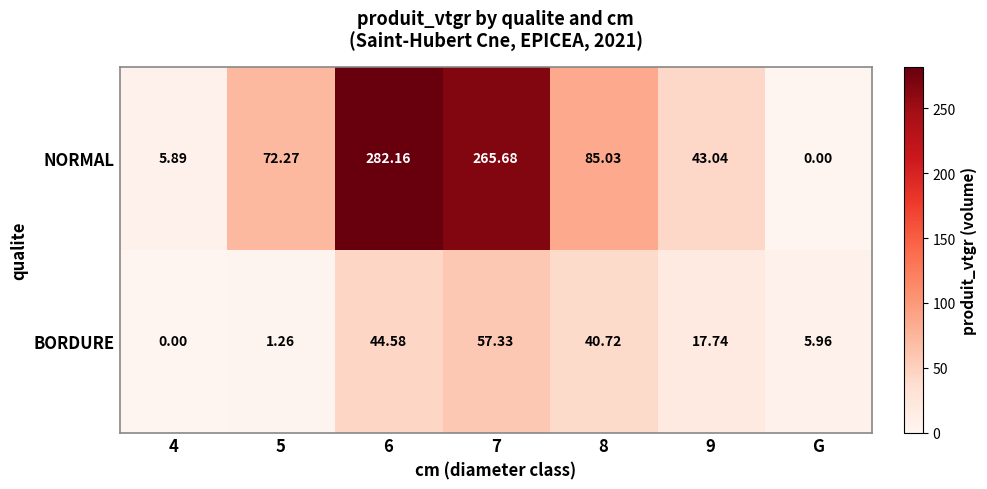

Rank the series by their maximum value, from lowest to highest.

BORDURE, NORMAL